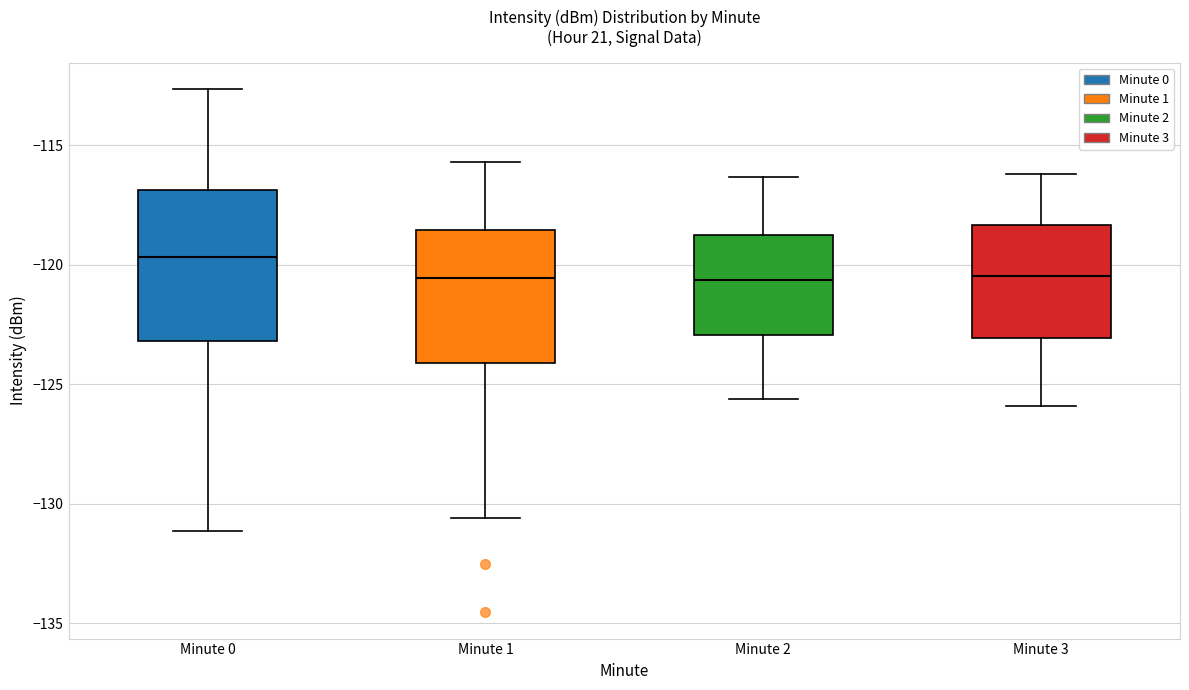

Reading left to right, read every box against the y-axis: the position of its median line, the range the box covers, and the ends of its whiskers. The values are not printed on the chart, so give them approximately, as read against the axis.

Minute 0: median -119.5, box -123.0 to -117.0, whiskers -131.0 to -112.5
Minute 1: median -120.5, box -124.0 to -118.5, whiskers -130.5 to -115.5
Minute 2: median -120.5, box -123.0 to -118.5, whiskers -125.5 to -116.5
Minute 3: median -120.5, box -123.0 to -118.5, whiskers -126.0 to -116.0